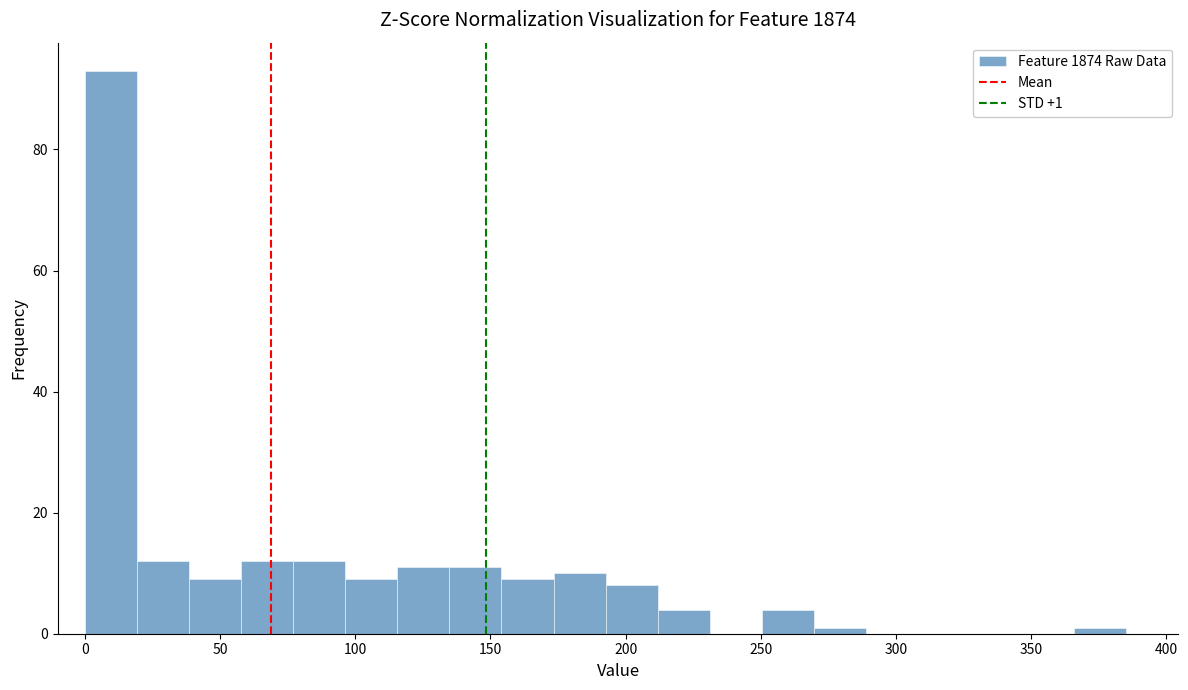

Around what value on the x-axis is the tallest bar? Give the approximate position of its centre, as read against the axis.

10